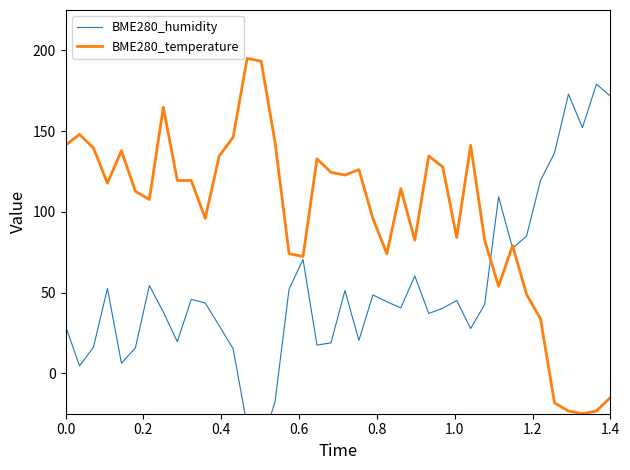

True or false: BME280_temperature has more than 2 interior local peaks.

True